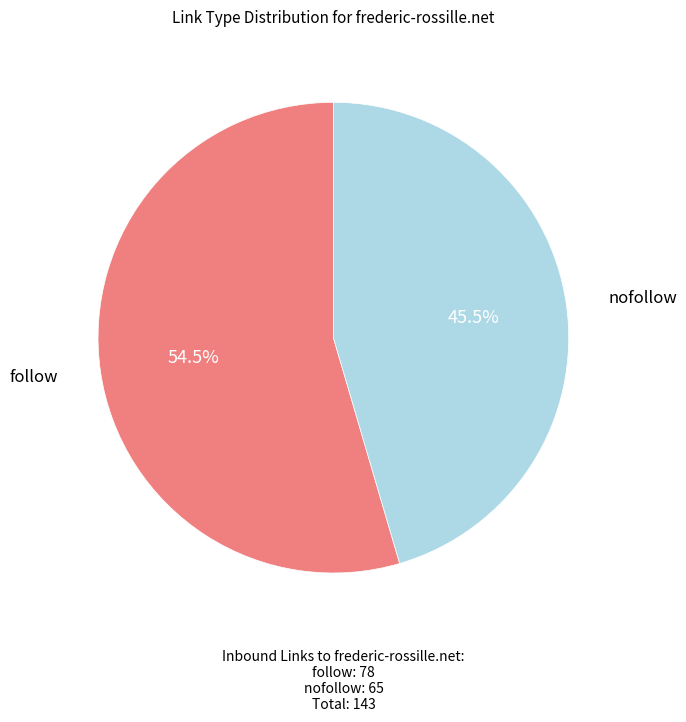

Does any single category account for the majority?

Yes